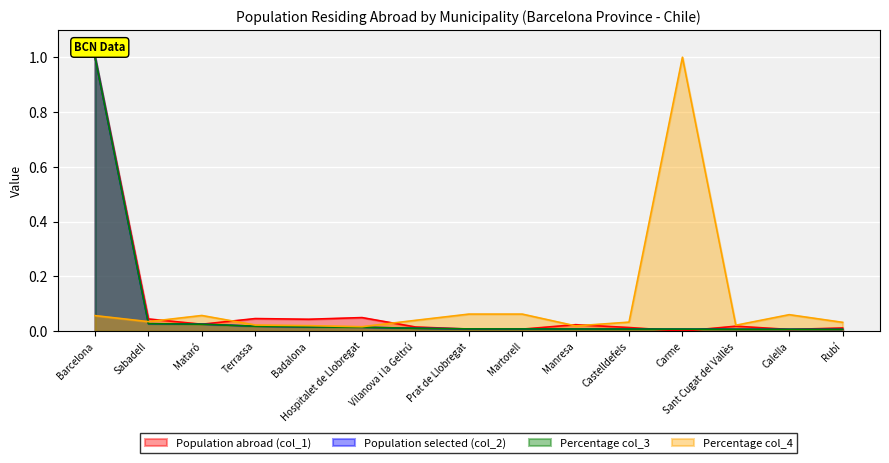

Where do Population abroad (col_1) and Percentage col_4 first cross each other?

Sabadell and Mataró